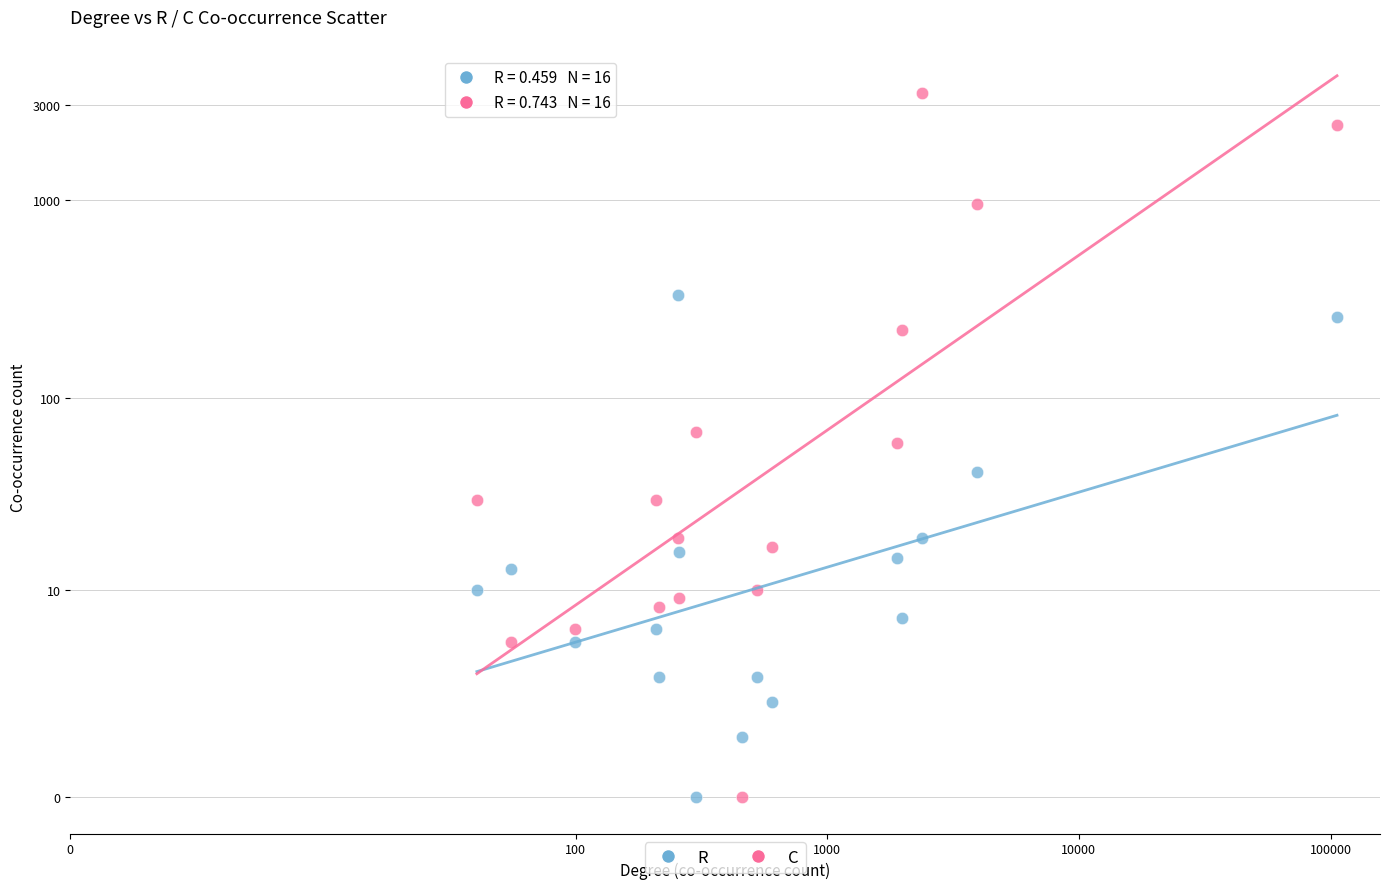

Which series reaches the maximum Y coordinate?

C